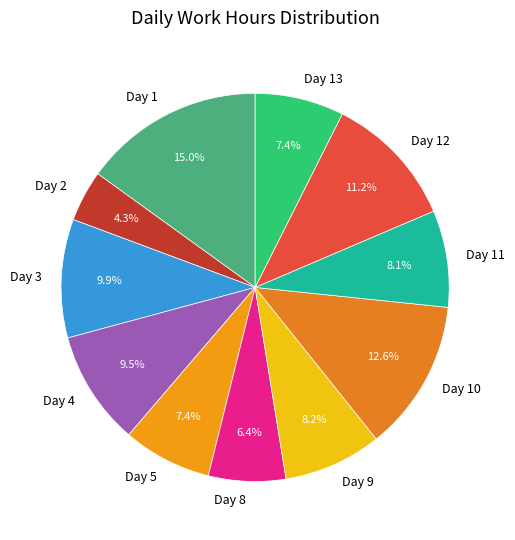

To the nearest percent, what portion does Day 11 represent?

8%